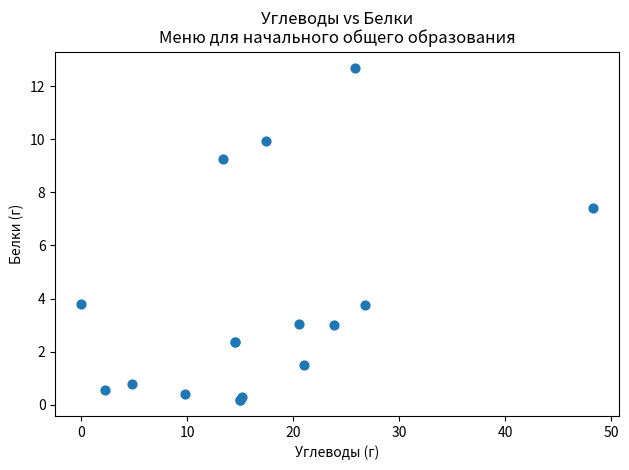

What Y value in the scatter plot is closest to 6?

7.4